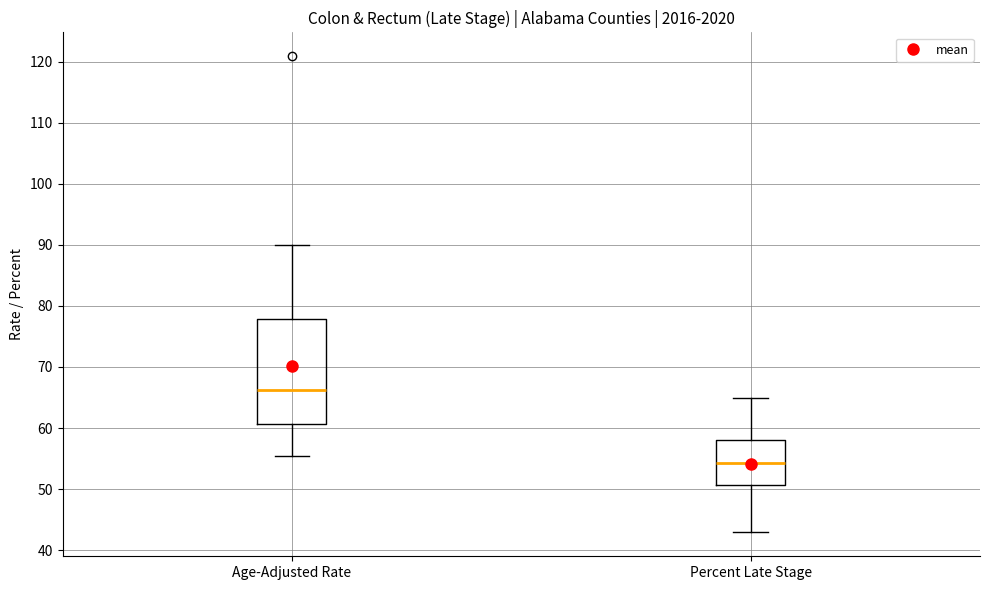

Reading left to right, transcribe this box plot: for each box, give where its median line is, the range the box spans, and where its two whiskers end, as read against the y-axis. The values are not printed on the chart, so give them approximately, as read against the axis.

Age-Adjusted Rate: median 66, box 61 to 78, whiskers 56 to 90
Percent Late Stage: median 54, box 51 to 58, whiskers 43 to 65